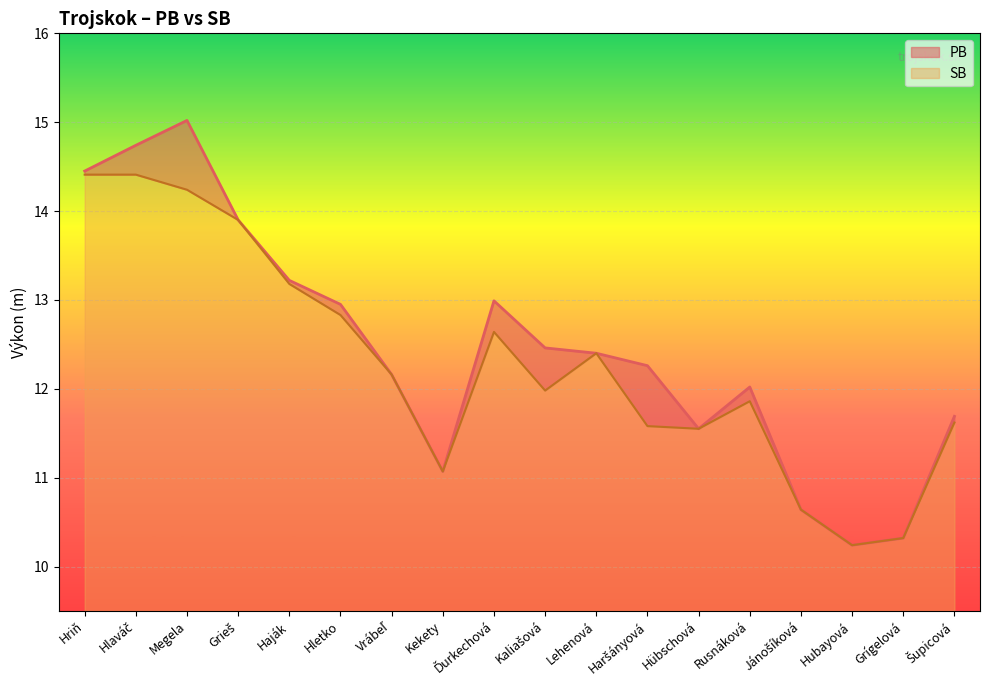

What is the label of the 1st point from the right?

Šupicová